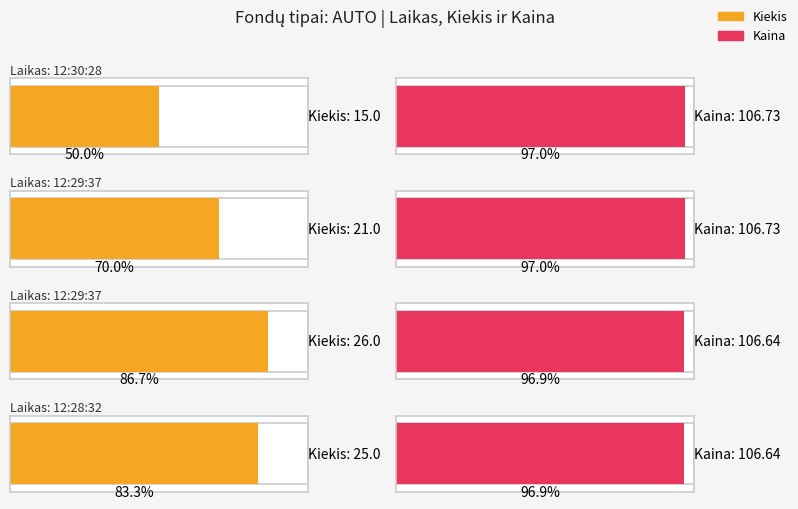

What is the total value across all series at 12:29:37?

127.7